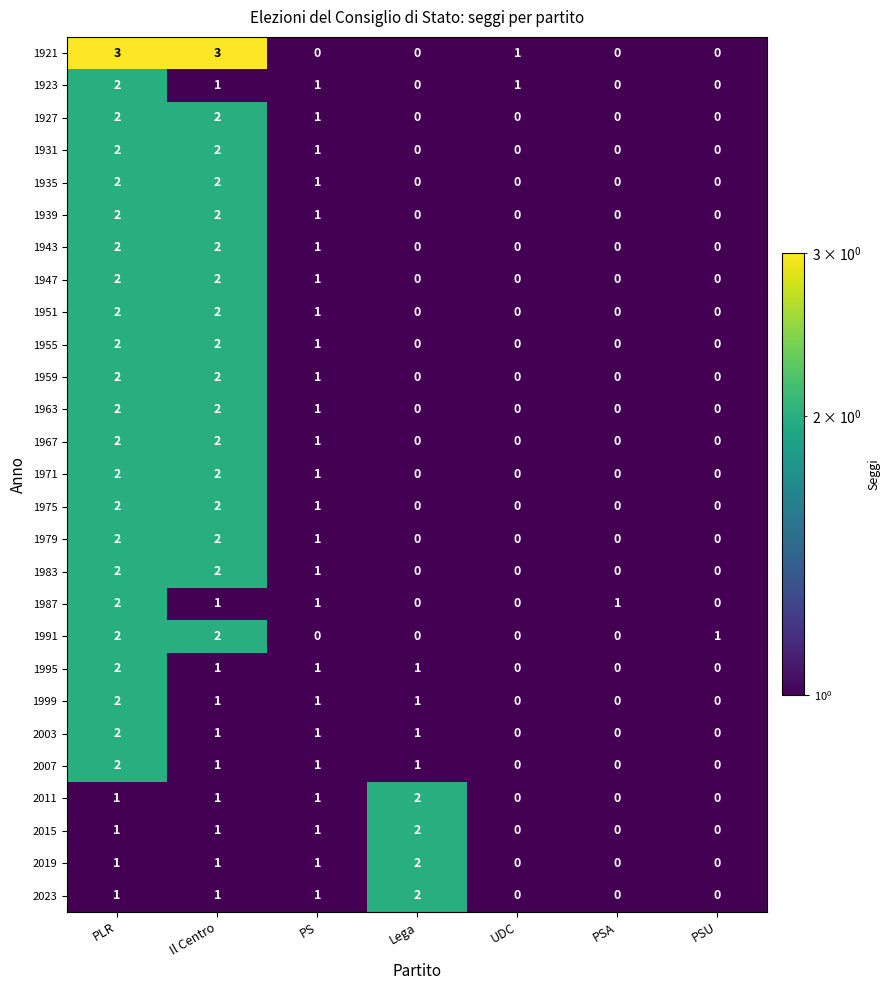

Is it true that 1931 equals 0 at PSU?

True